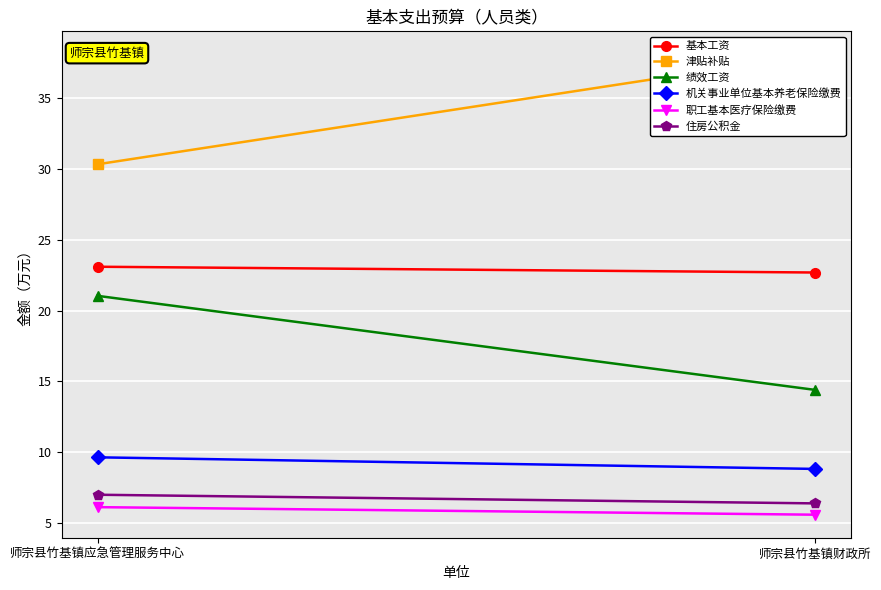

The value of 机关事业单位基本养老保险缴费 at 师宗县竹基镇财政所 is 8.8. True or false?

True